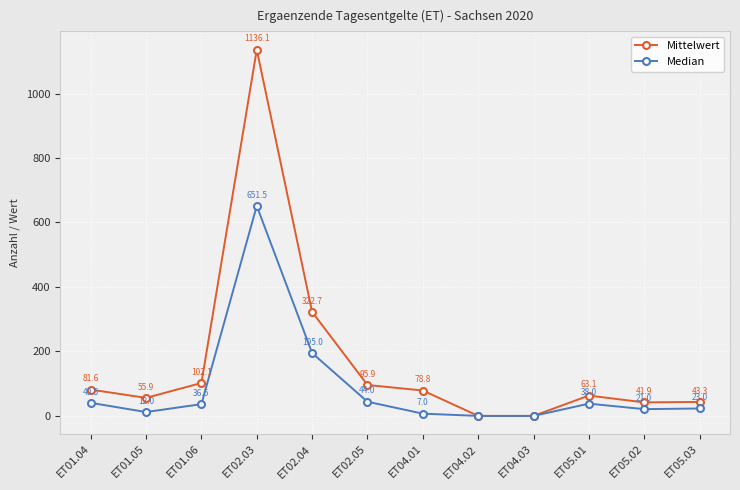

How many data points does each series have?

12